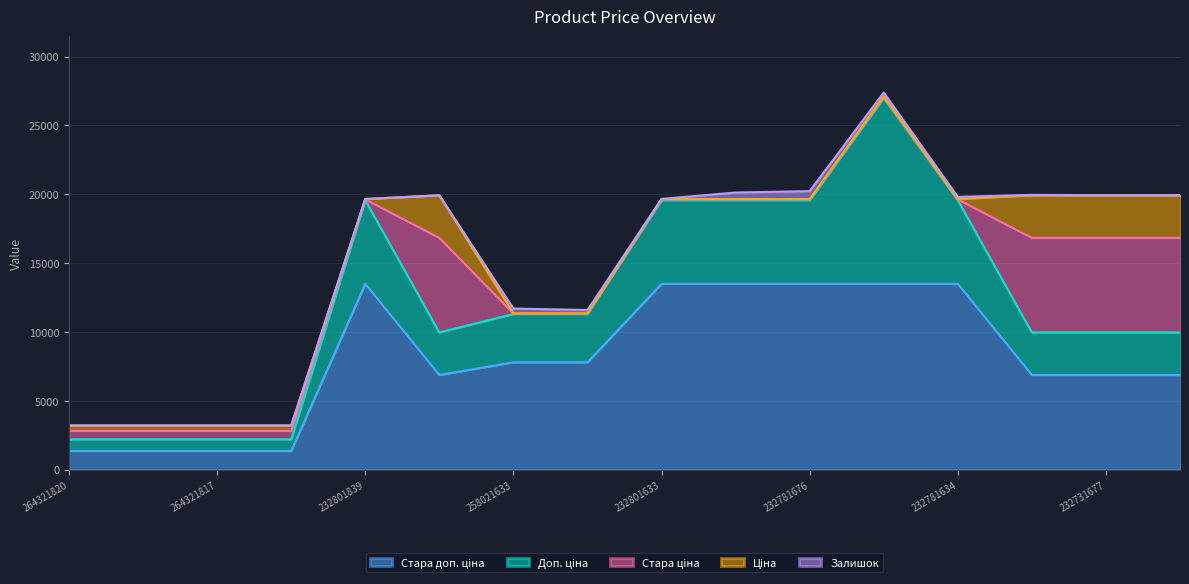

The Стара доп. ціна series shows 1349.8 at 264321817. True or false?

True